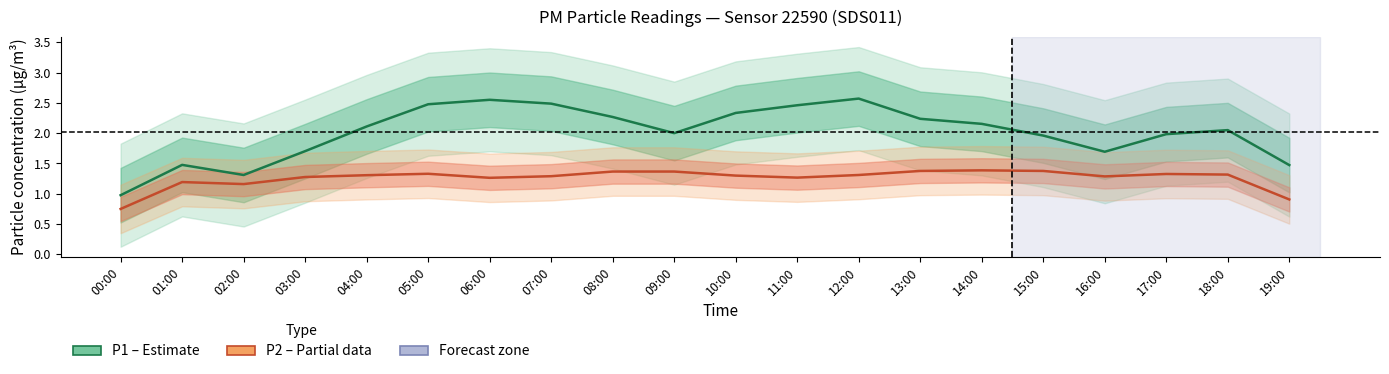

How many interior local valleys does the P2 (Partial) series have?

4